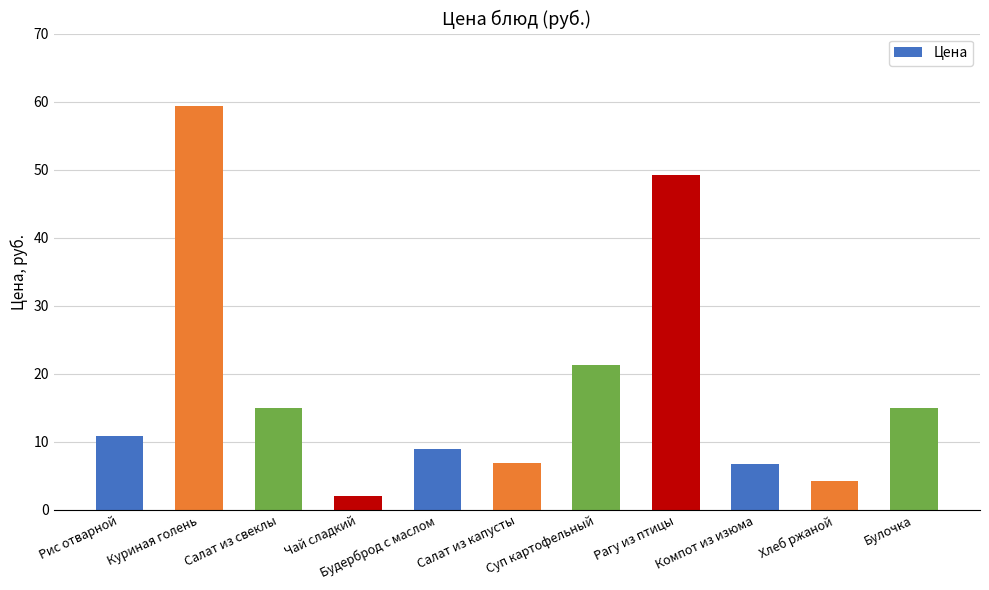

Where does the data first go above 10?

Рис отварной